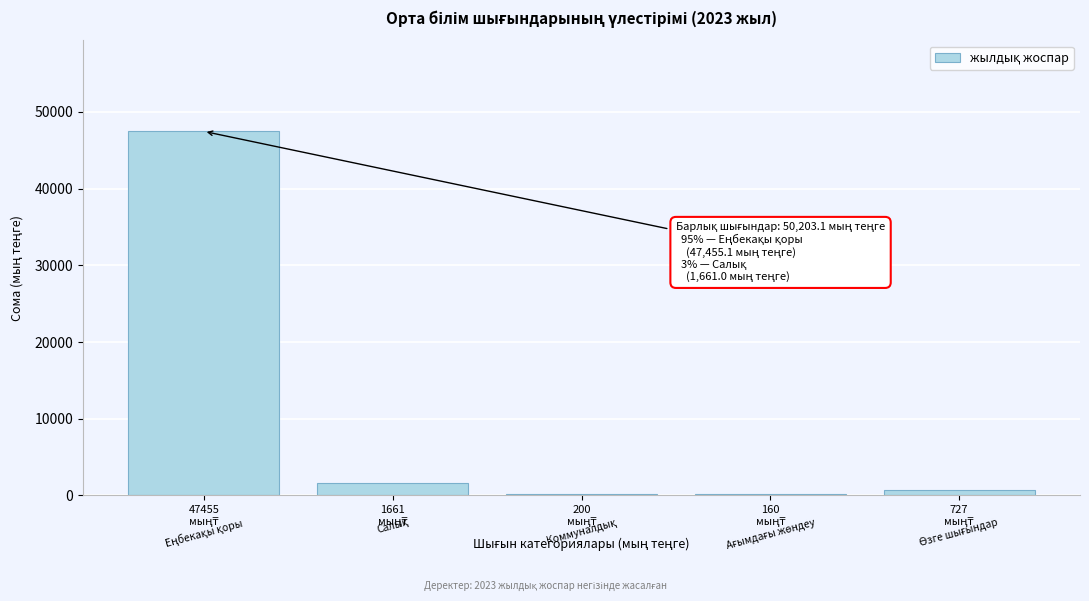

What is the maximum value shown in the chart?

47455.1